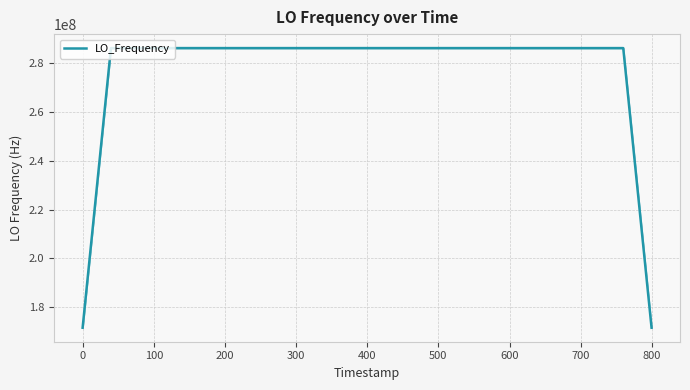

What is the maximum value shown in the chart?

286047002.6